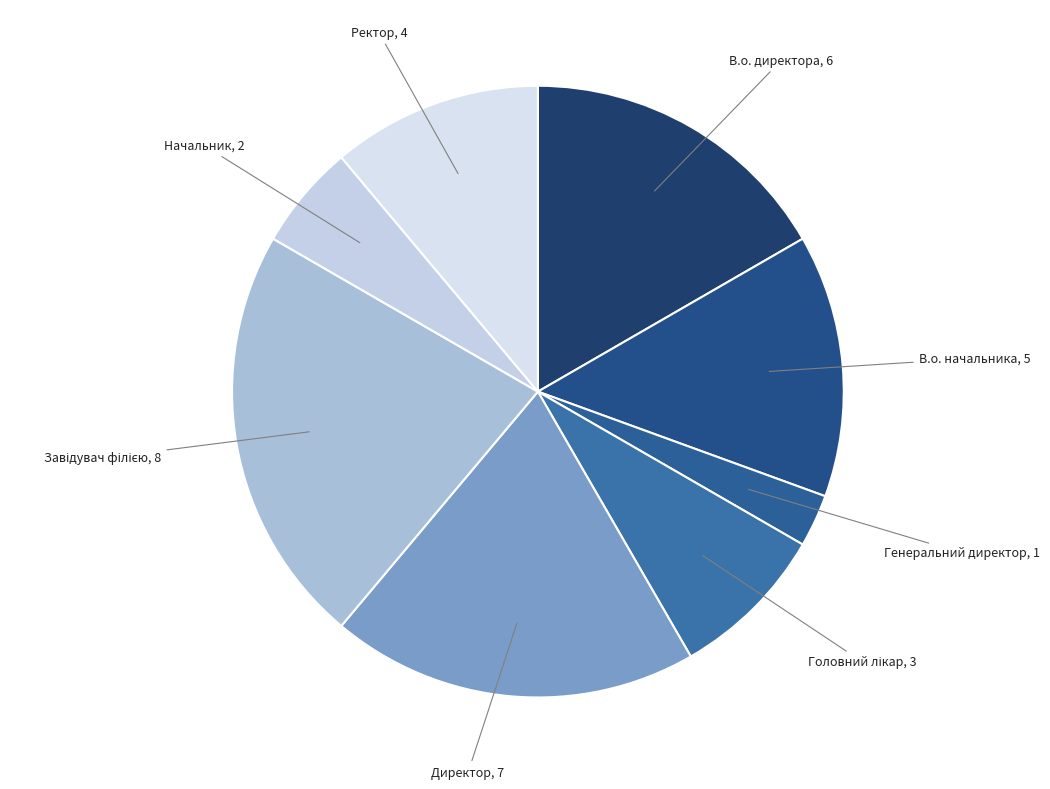

Count the number of slices in the pie.

8